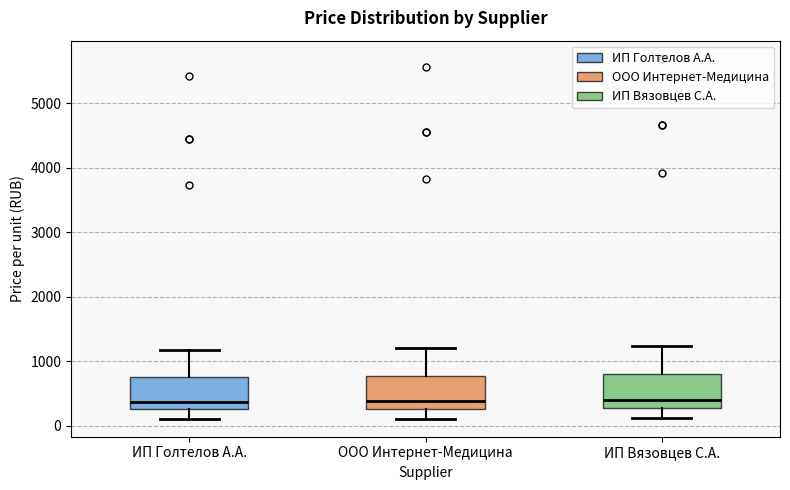

Where does the lower whisker of the box for ИП Голтелов А.А. end on the y-axis? The values are not printed on the chart, so give them approximately, as read against the axis.

100